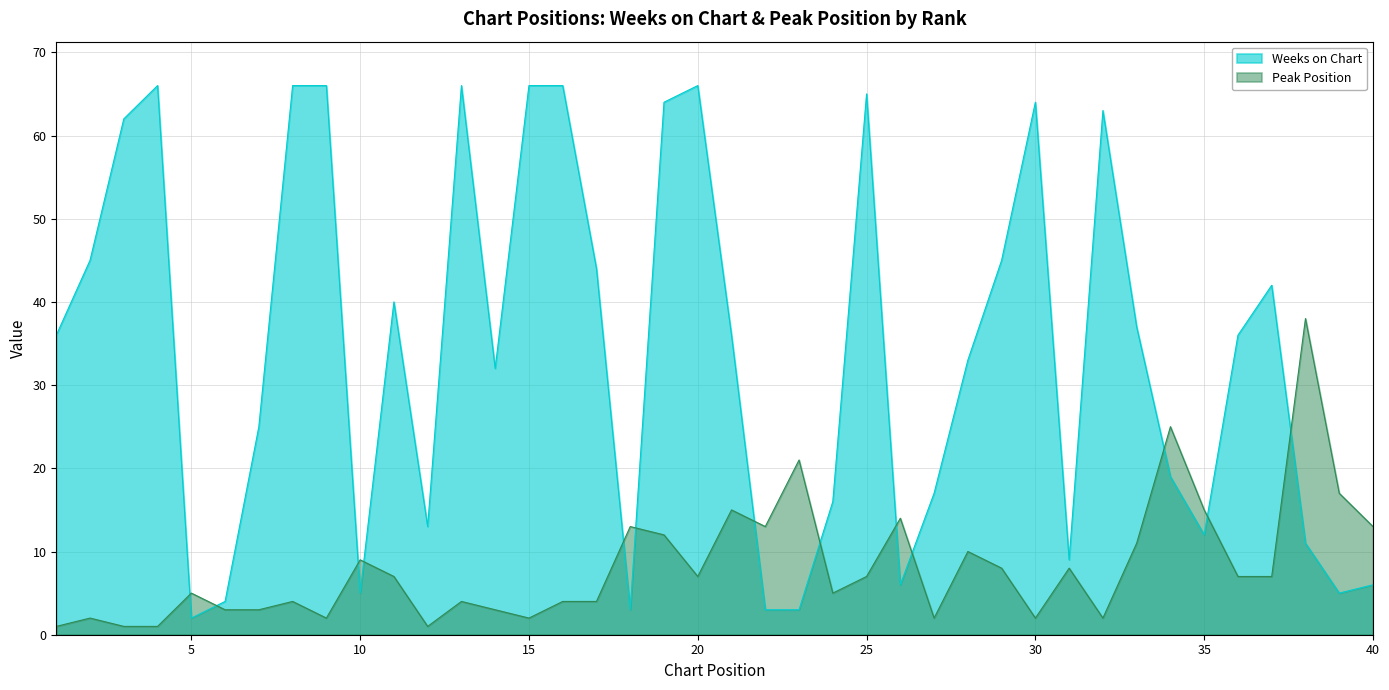

Rank the series by their maximum value, from highest to lowest.

Weeks on Chart, Peak Position